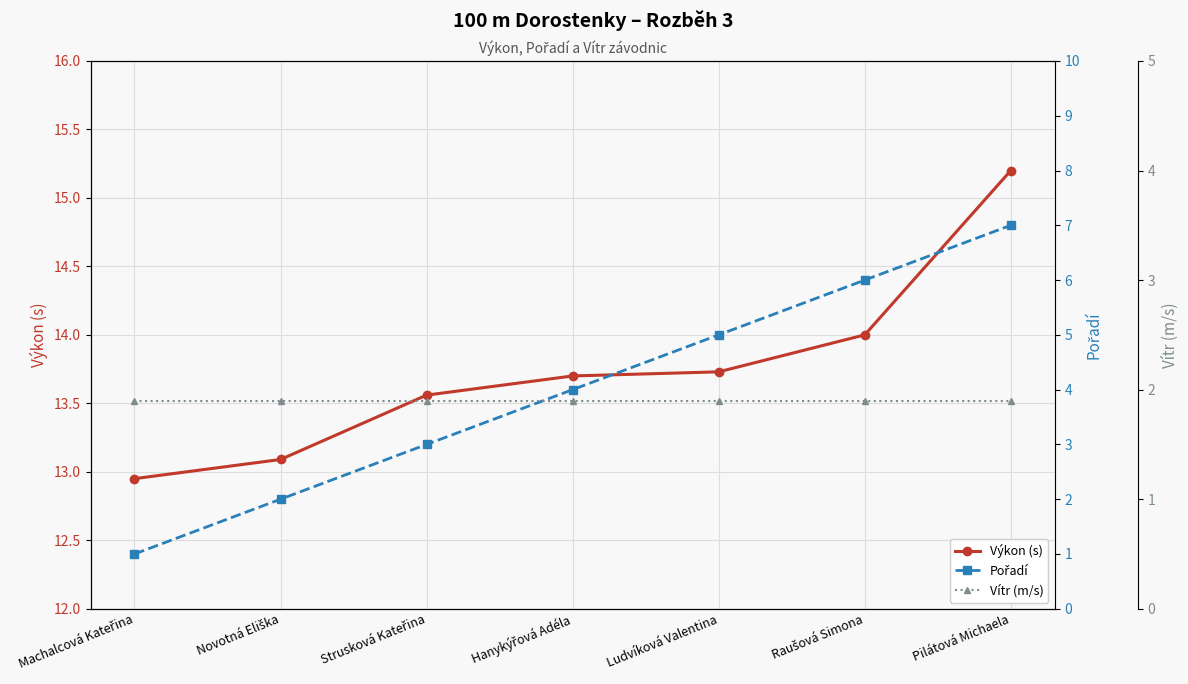

Which series has the largest range (max minus min)?

Pořadí